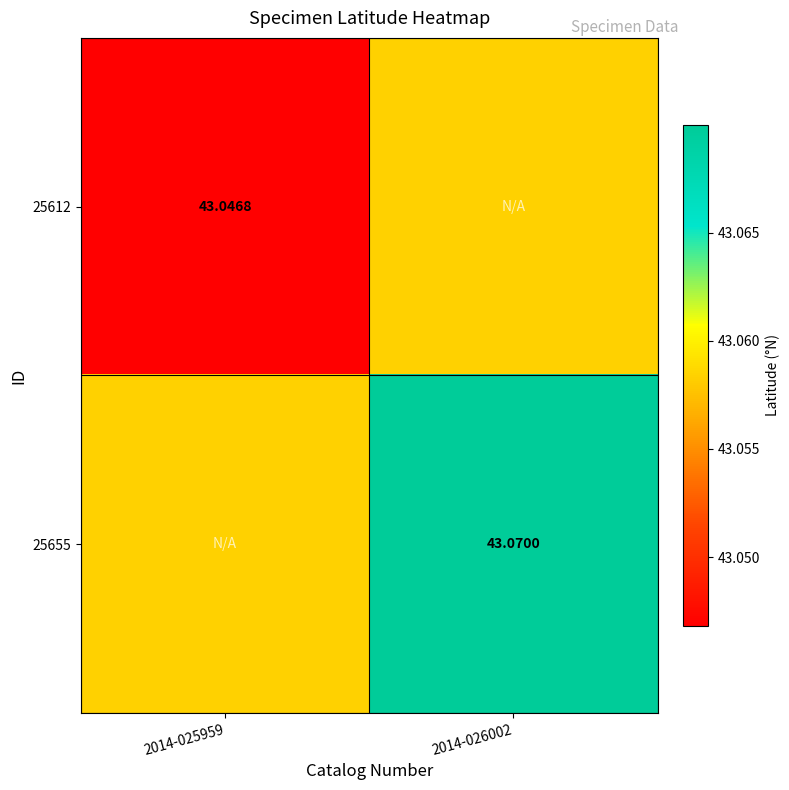

Which has a higher value, 2014-026002 or 2014-025959?

2014-026002